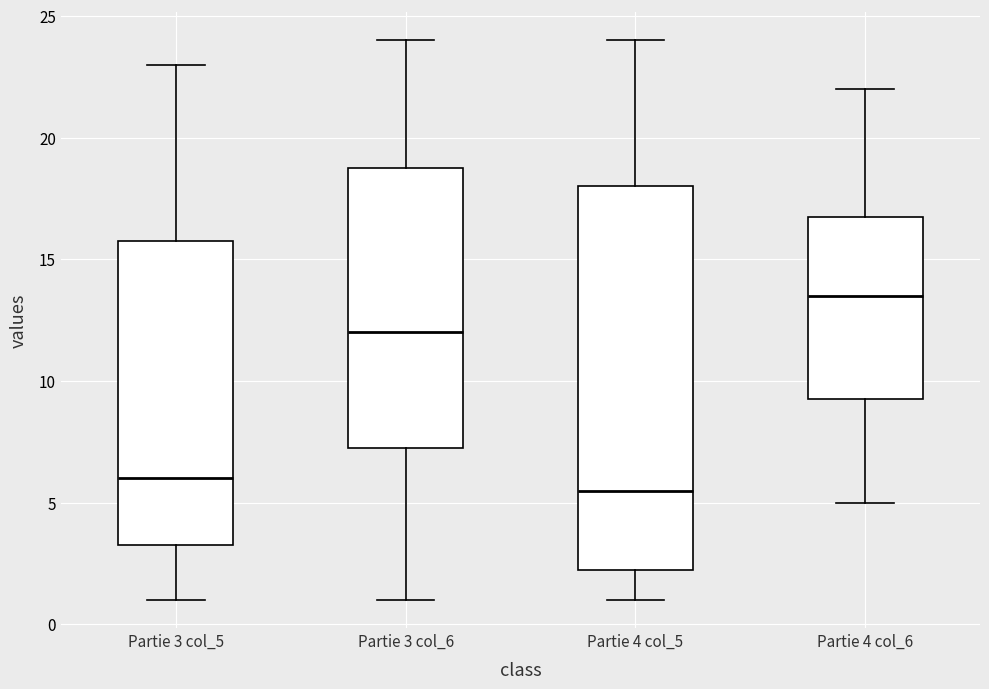

Which box has the lowest median line?

Partie 4 col_5